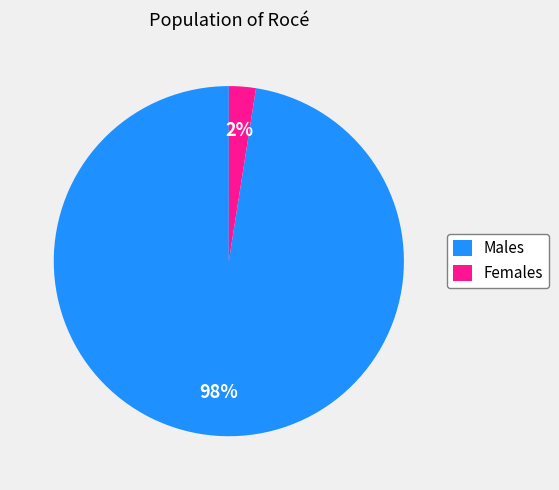

To the nearest percent, what percentage of the pie is Females?

2%